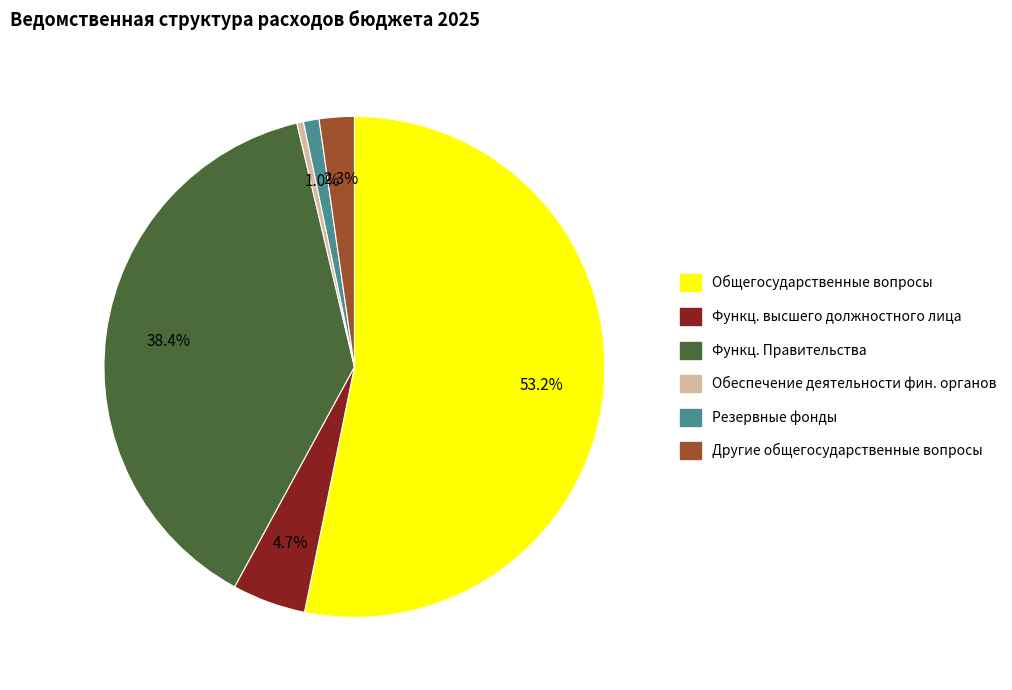

Is there a majority slice in this chart?

Yes